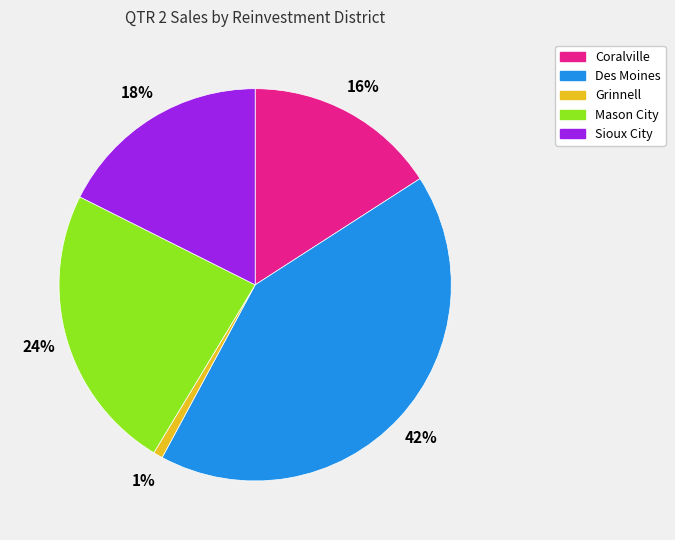

To the nearest percent, what is the difference between the largest and smallest slice percentages?

41%